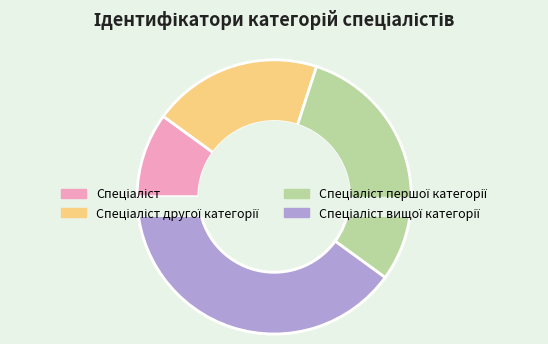

To the nearest percent, what is the difference between the largest and smallest slice percentages?

30%